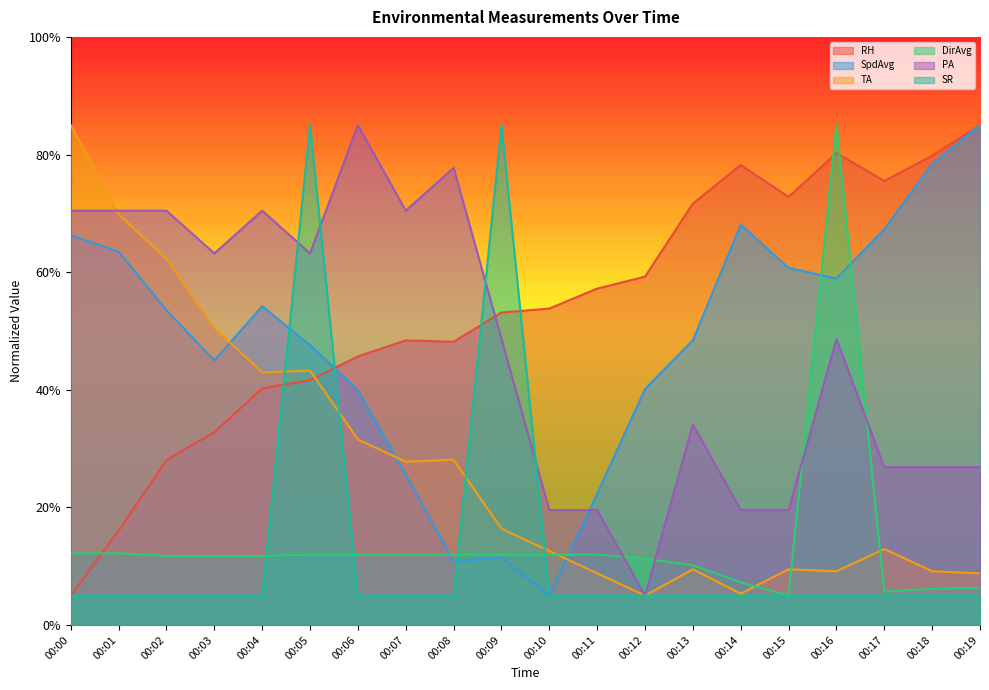

Which series has the largest range (max minus min)?

RH